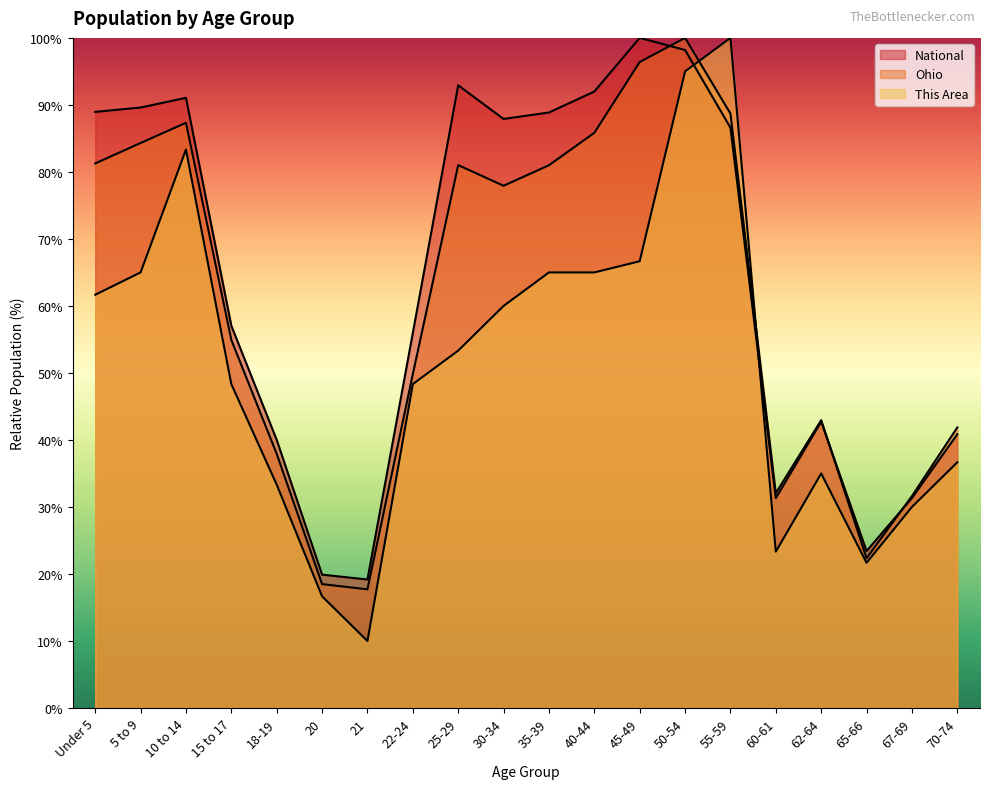

How many times do National and This Area cross each other?

2